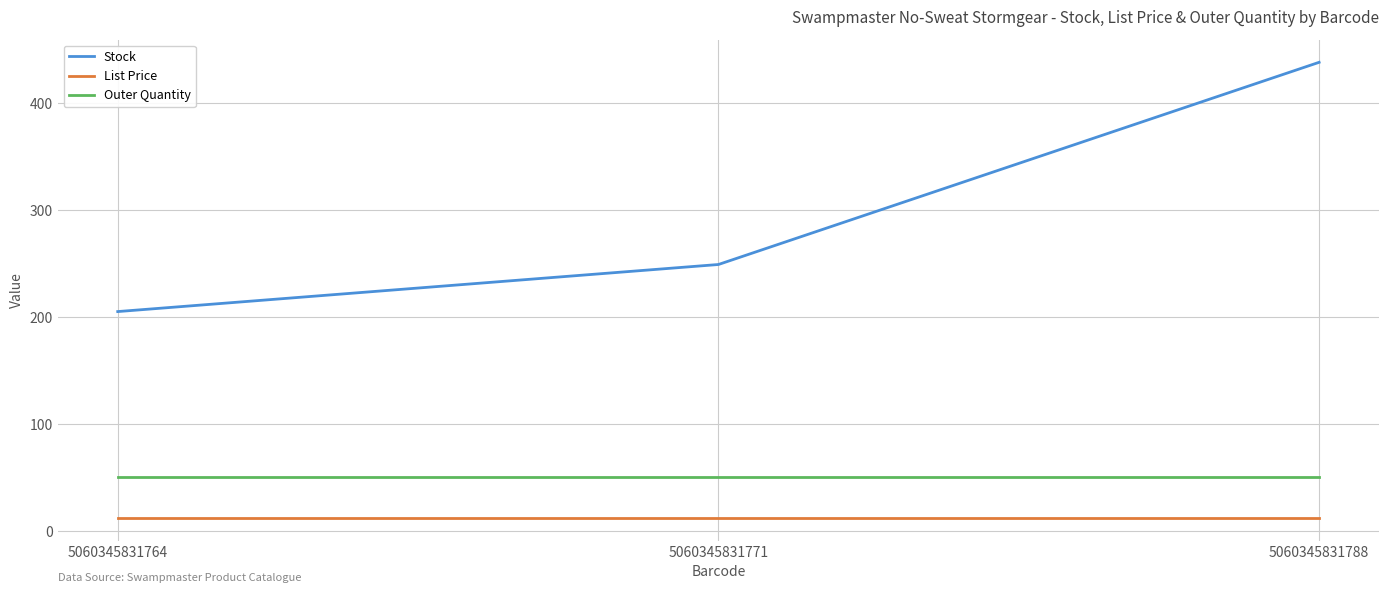

What is the greatest value displayed?

438.0